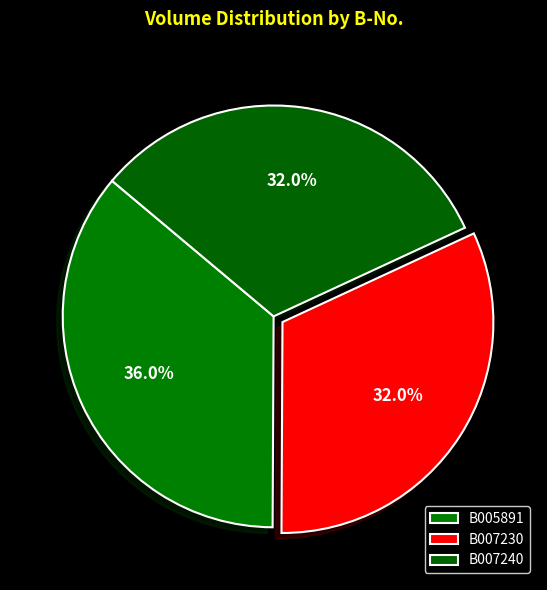

Which category has the smallest portion of the pie?

B007230